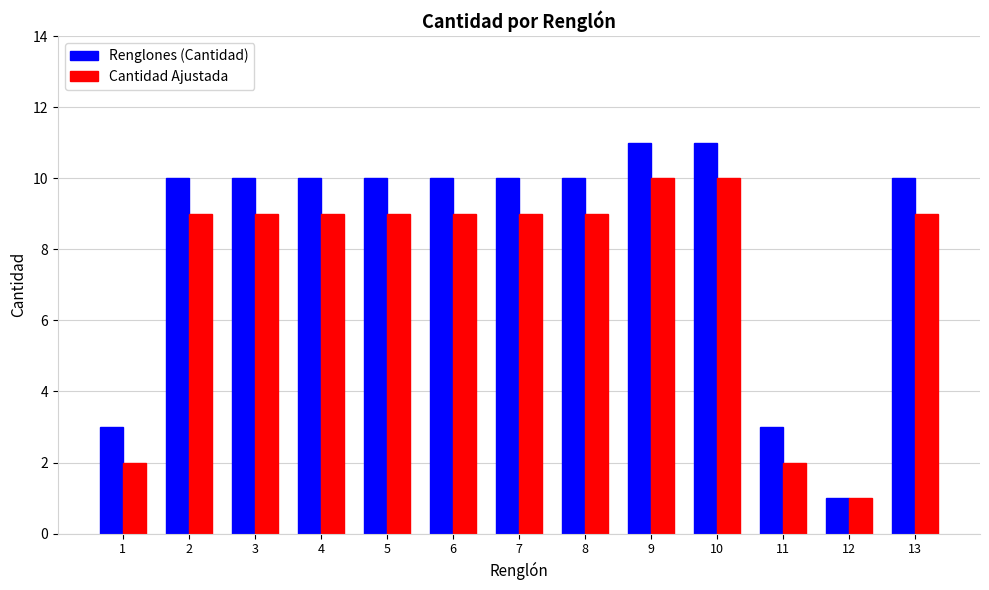

What is the difference between the second highest and second lowest values in the Renglones (Cantidad) series?

8